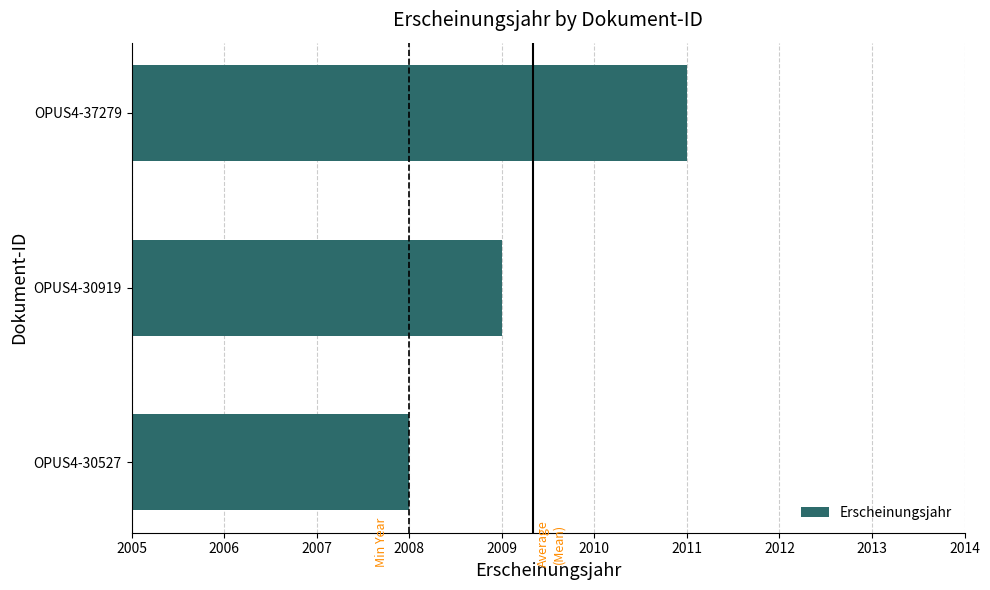

What is the change in value from OPUS4-30527 to OPUS4-37279?

+3